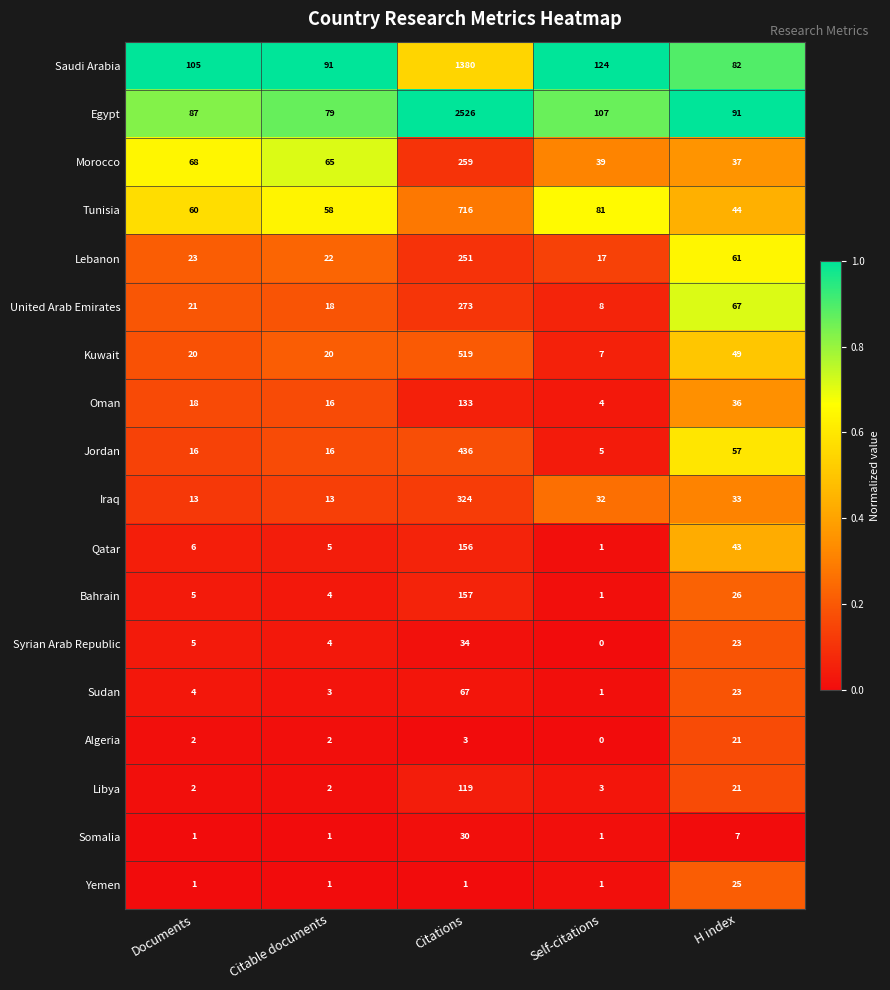

What is the difference between the Kuwait values at Citations and H index?

470